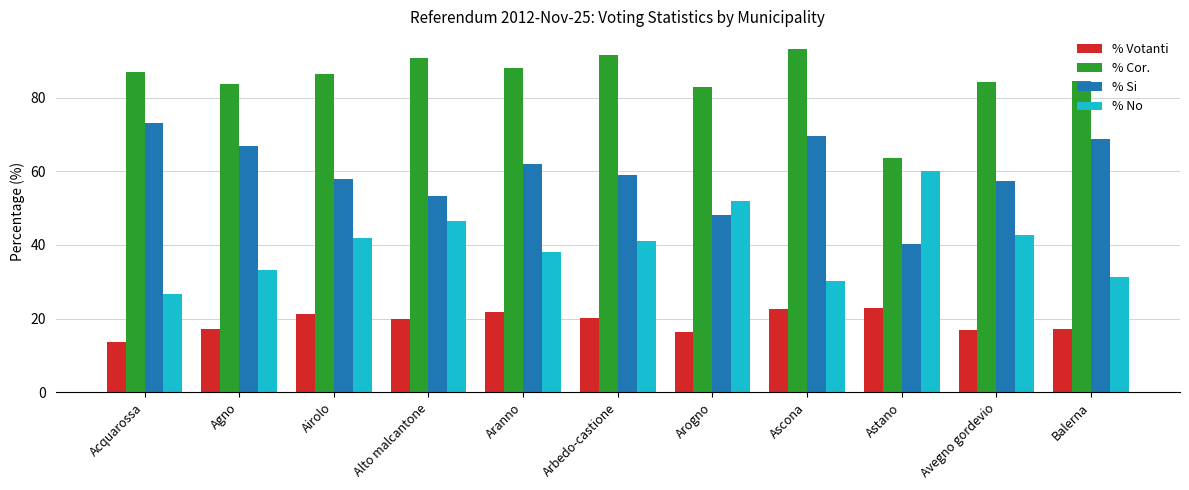

List the labels in order of % Si value, largest first.

Acquarossa, Ascona, Balerna, Agno, Aranno, Arbedo-castione, Airolo, Avegno gordevio, Alto malcantone, Arogno, Astano